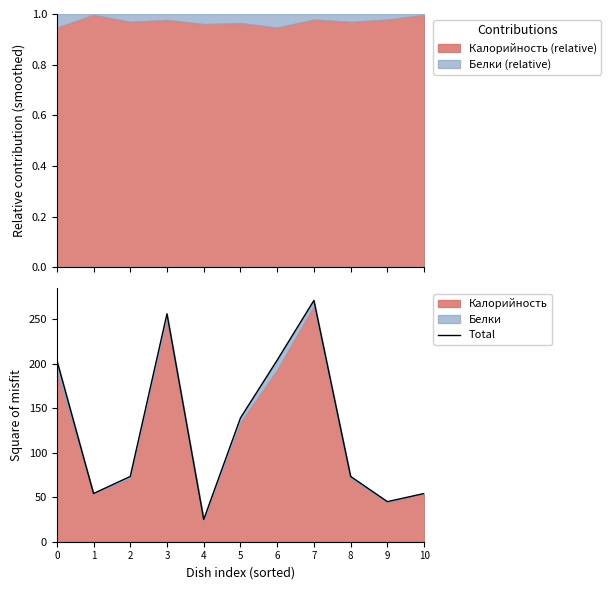

Which label corresponds to the smallest value in the chart?

4